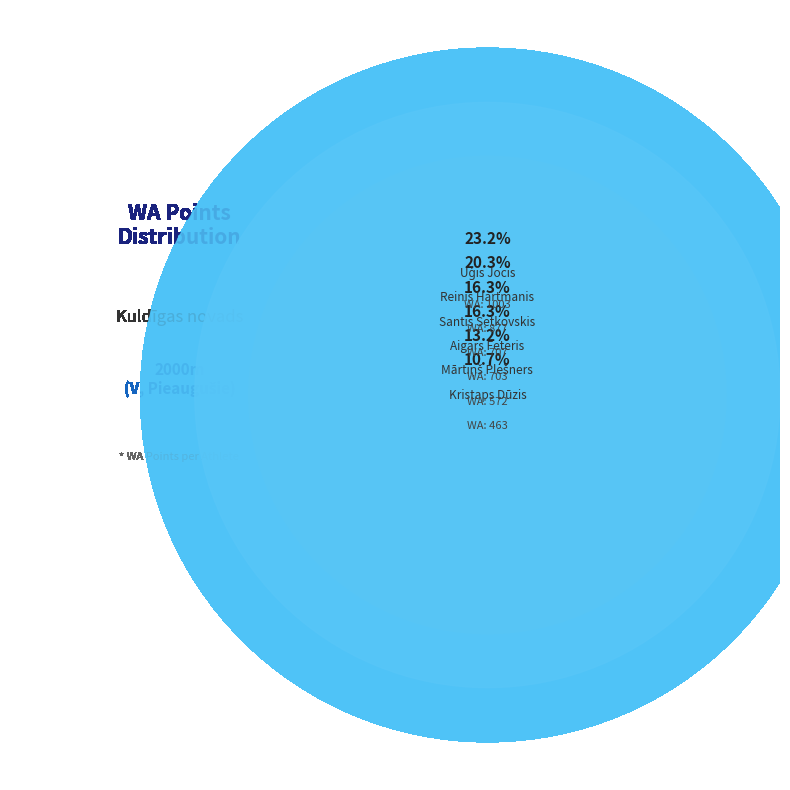

To the nearest percent, what is the difference between the largest and smallest slice percentages?

12%